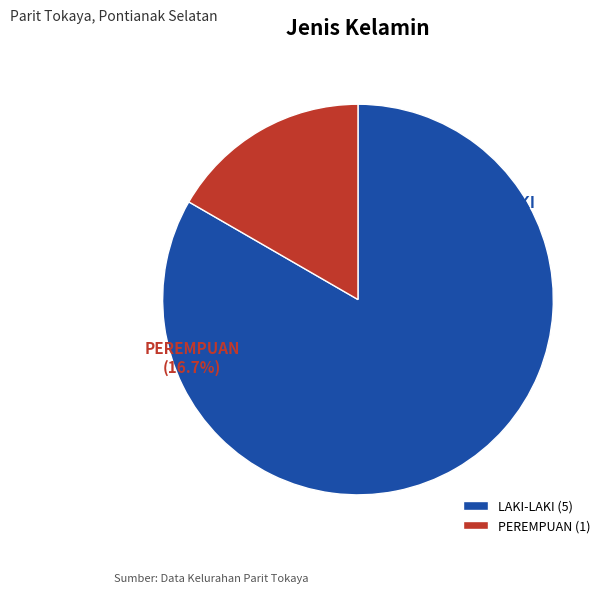

Rank the categories by value from lowest to highest.

PEREMPUAN, LAKI-LAKI